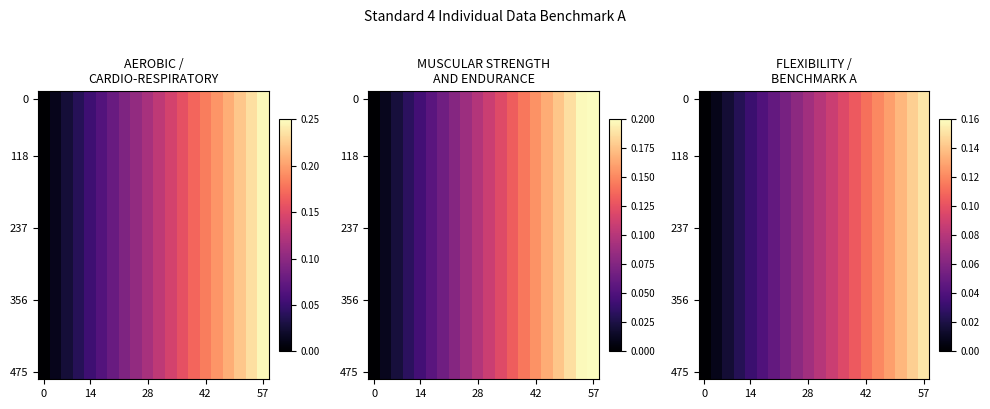

What is the difference between the maximum and minimum values in the 475 series?

0.2